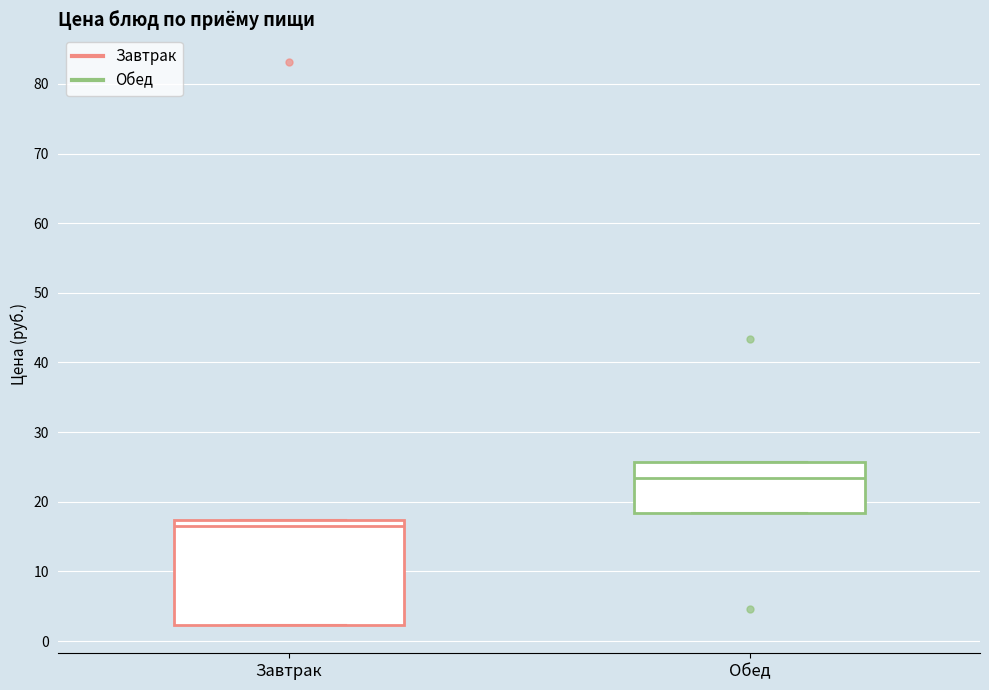

Reading left to right, transcribe this box plot: for each box, give where its median line is, the range the box spans, and where its two whiskers end, as read against the y-axis. The values are not printed on the chart, so give them approximately, as read against the axis.

Завтрак: median 17 (just below the box's upper edge), box 2 to 17, whiskers 2 to 17
Обед: median 23, box 18 to 26, whiskers 18 to 26